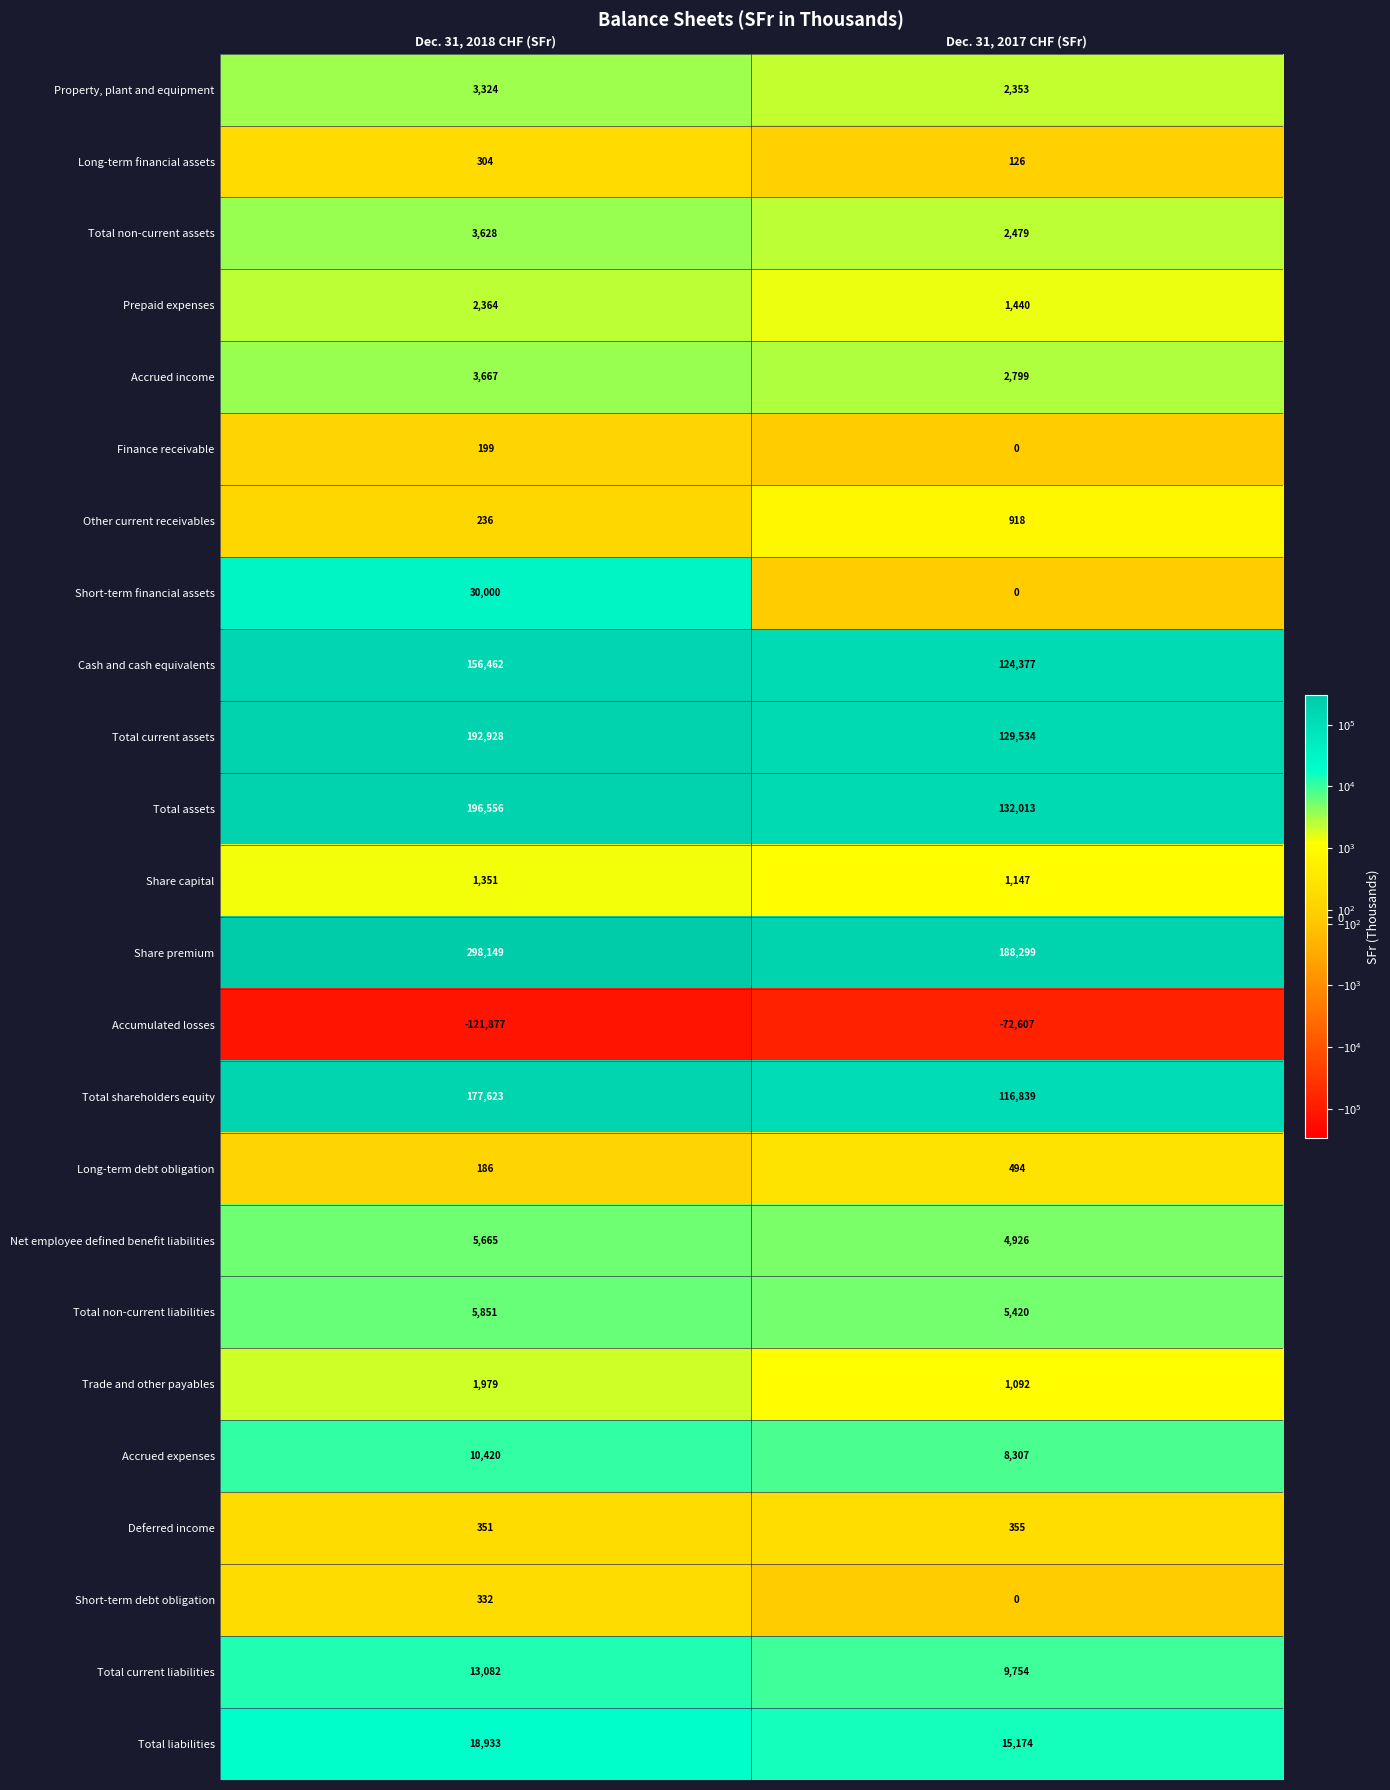

At Dec. 31, 2018 CHF (SFr), list the series in order from largest to smallest.

Share premium, Total assets, Total current assets, Total shareholders equity, Cash and cash equivalents, Short-term financial assets, Total liabilities, Total current liabilities, Accrued expenses, Total non-current liabilities, Net employee defined benefit liabilities, Accrued income, Total non-current assets, Property, plant and equipment, Prepaid expenses, Trade and other payables, Share capital, Deferred income, Short-term debt obligation, Long-term financial assets, Other current receivables, Finance receivable, Long-term debt obligation, Accumulated losses